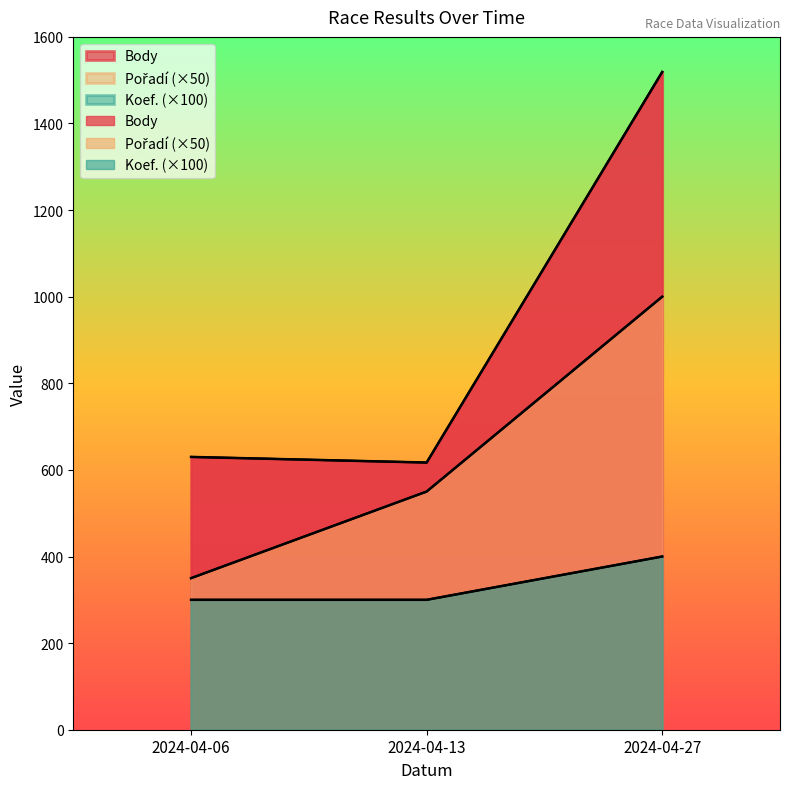

Reading right to left, transcribe all the data shown in this chart.

Body: 2024-04-27=1519	2024-04-13=617	2024-04-06=630
Pořadí: 2024-04-27=1000	2024-04-13=550	2024-04-06=350
Koef.: 2024-04-27=400	2024-04-13=300	2024-04-06=300